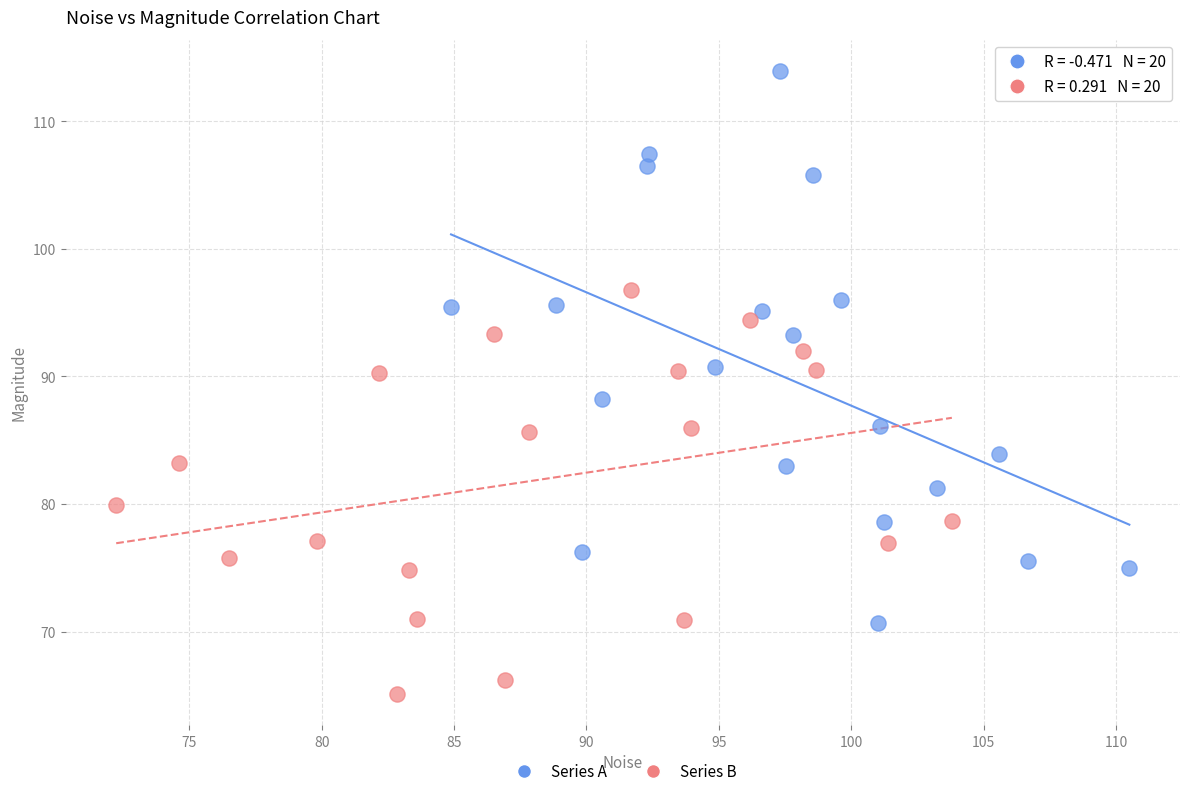

Which series has the largest Y range (max minus min)?

Series A